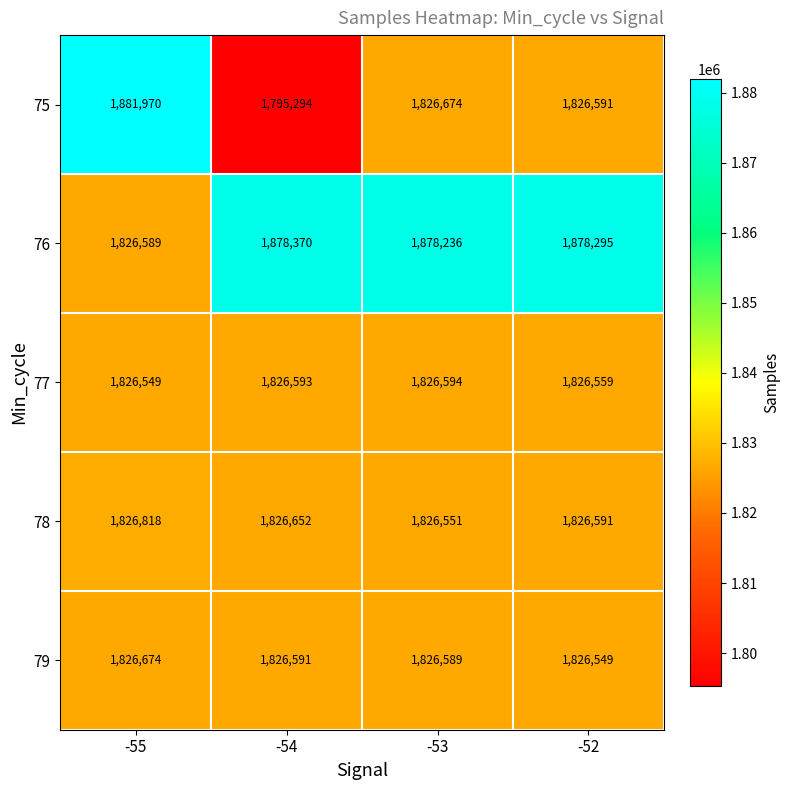

What is the total value across all series at -54?

9153500